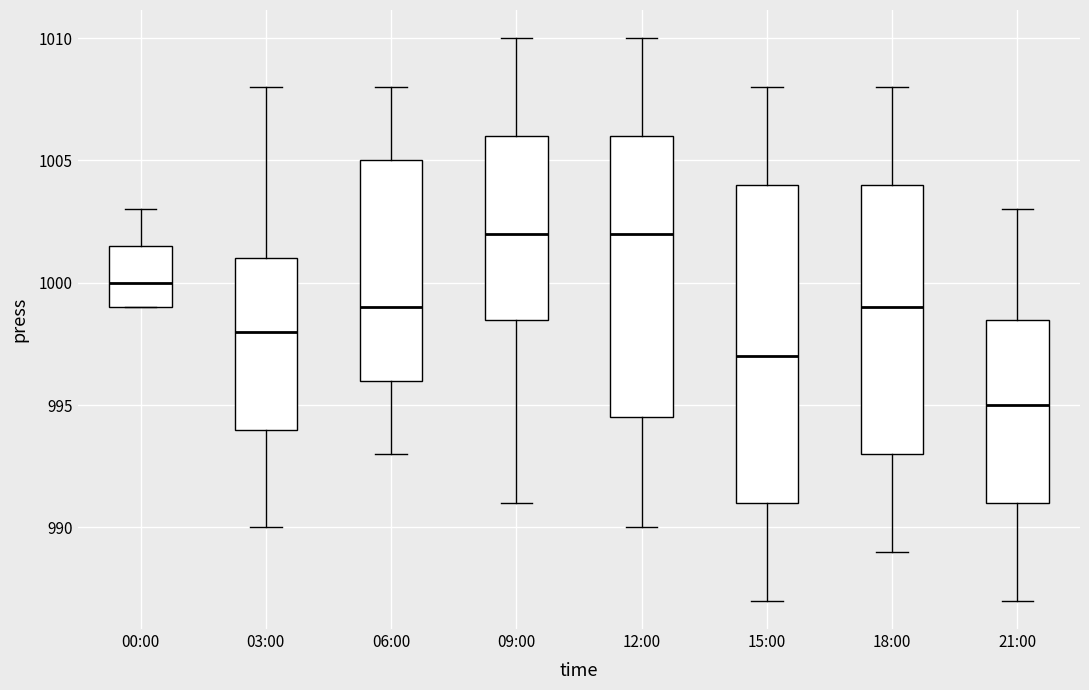

Reading left to right, read every box against the y-axis: the position of its median line, the range the box covers, and the ends of its whiskers. The values are not printed on the chart, so give them approximately, as read against the axis.

00:00: median 1000.0, box 999.0 to 1001.5, whiskers 999.0 to 1003.0
03:00: median 998.0, box 994.0 to 1001.0, whiskers 990.0 to 1008.0
06:00: median 999.0, box 996.0 to 1005.0, whiskers 993.0 to 1008.0
09:00: median 1002.0, box 998.5 to 1006.0, whiskers 991.0 to 1010.0
12:00: median 1002.0, box 994.5 to 1006.0, whiskers 990.0 to 1010.0
15:00: median 997.0, box 991.0 to 1004.0, whiskers 987.0 to 1008.0
18:00: median 999.0, box 993.0 to 1004.0, whiskers 989.0 to 1008.0
21:00: median 995.0, box 991.0 to 998.5, whiskers 987.0 to 1003.0